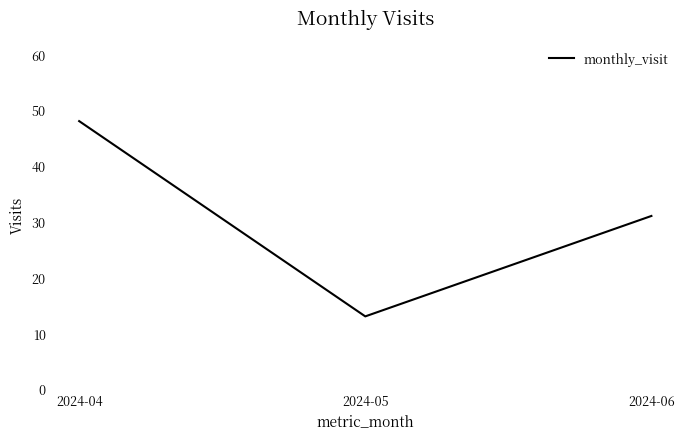

Reading left to right, transcribe all the data shown in this chart.

48	13	31